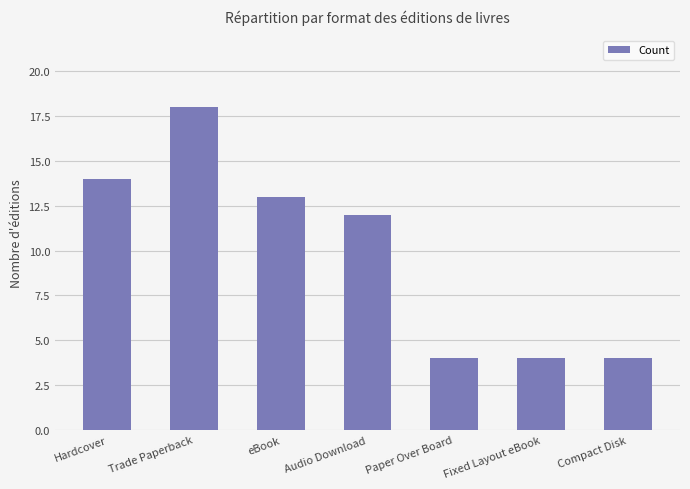

Approximately how many times larger is the value at Compact Disk compared to Fixed Layout eBook?

1.0